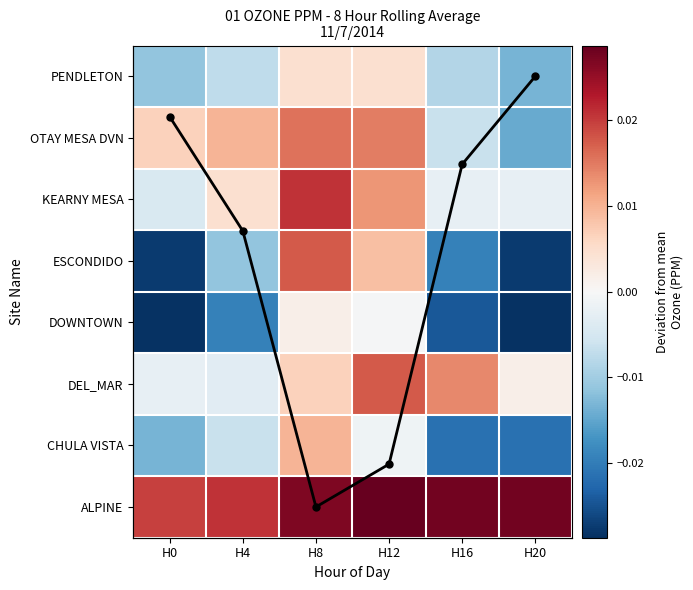

The value of CHULA VISTA at H20 is -0.0. True or false?

True